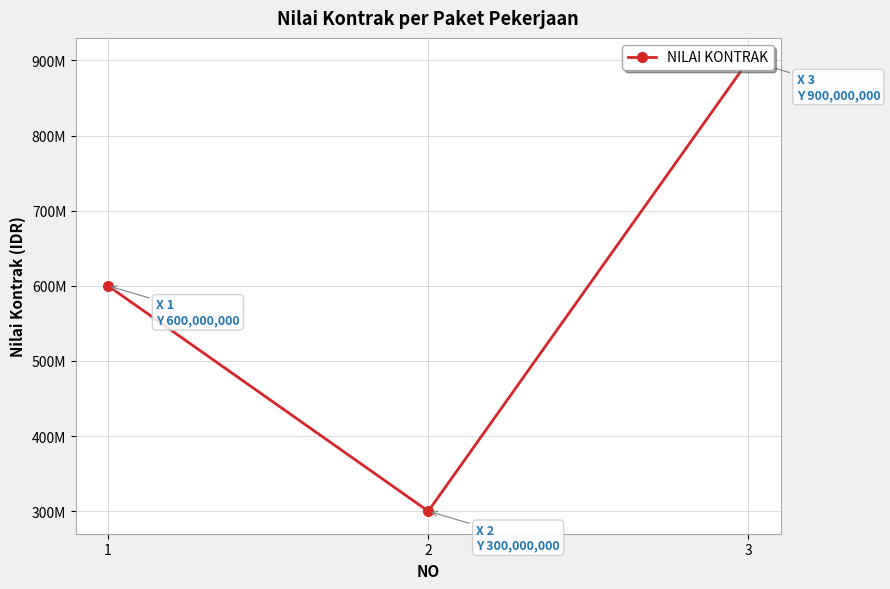

List the labels in order of value, smallest first.

2, 1, 3